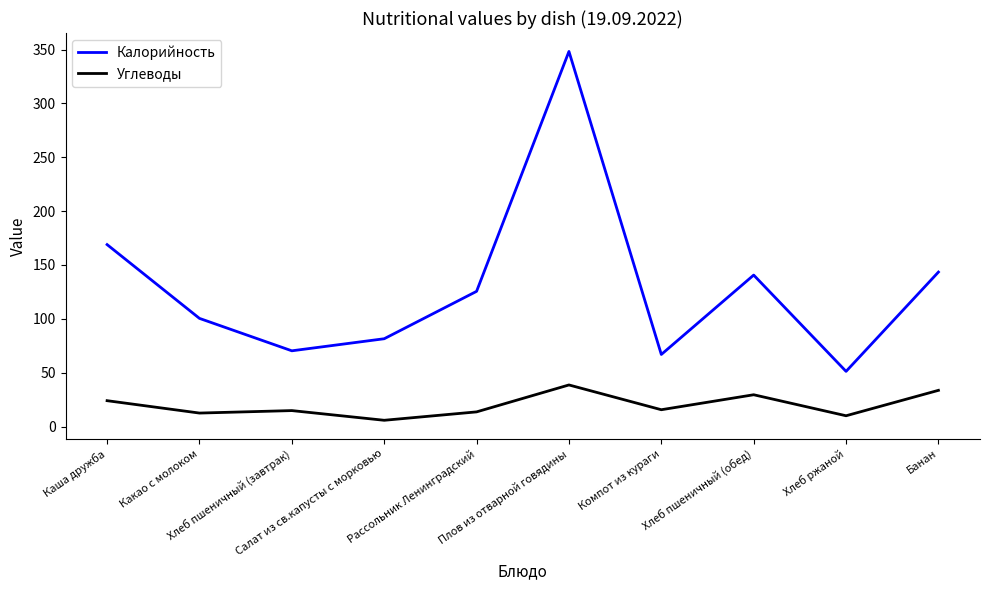

Rank the series by their maximum value, from lowest to highest.

Углеводы, Калорийность